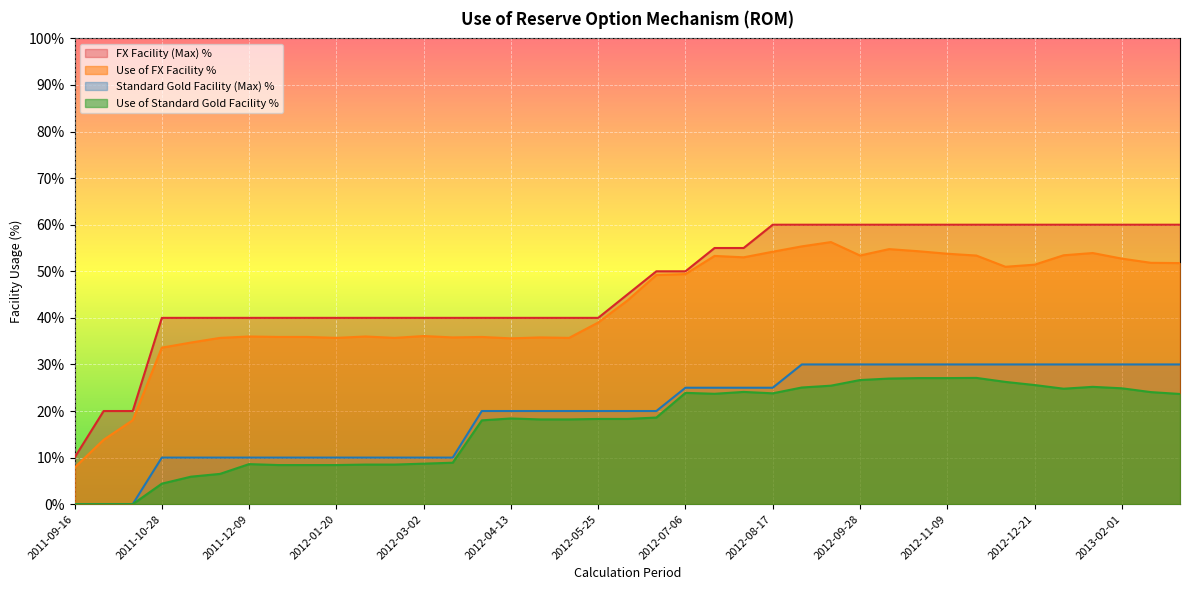

How many data points does each series have?

39